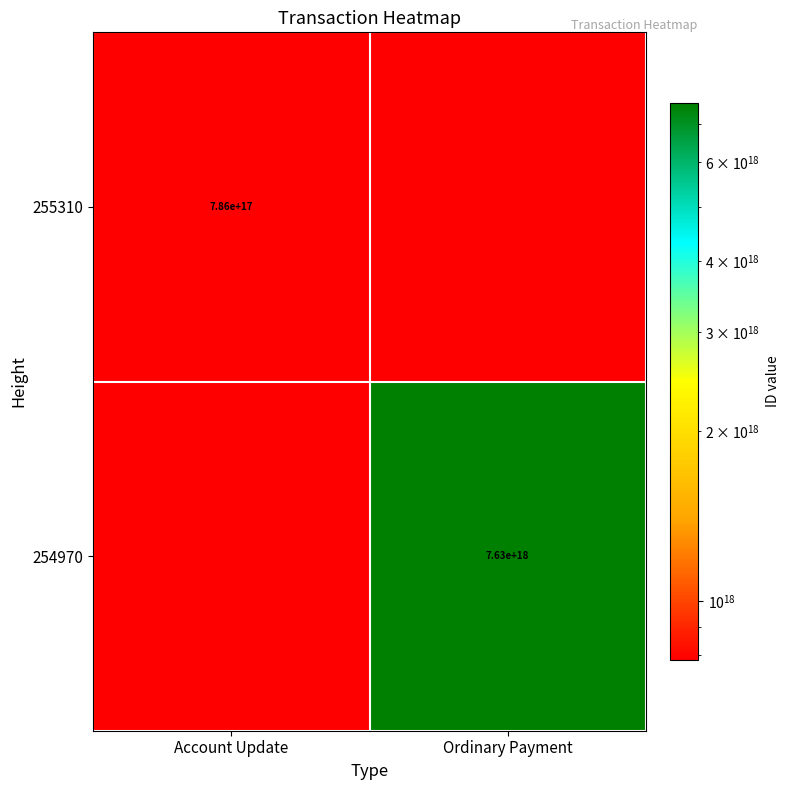

True or false: 255310 has a value of 166504777993644224 at Account Update.

False